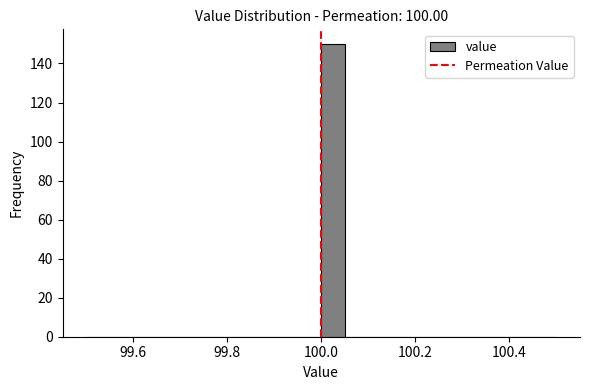

Around what value on the x-axis is the tallest bar? Give the approximate position of its centre, as read against the axis.

100.02